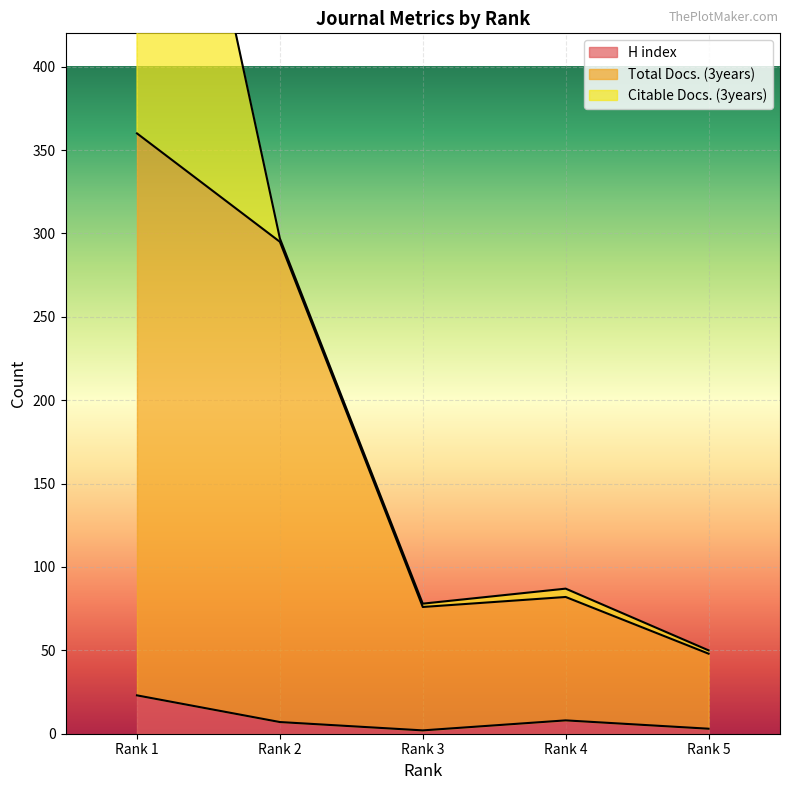

What is the minimum value for Total Docs. (3years)?

48